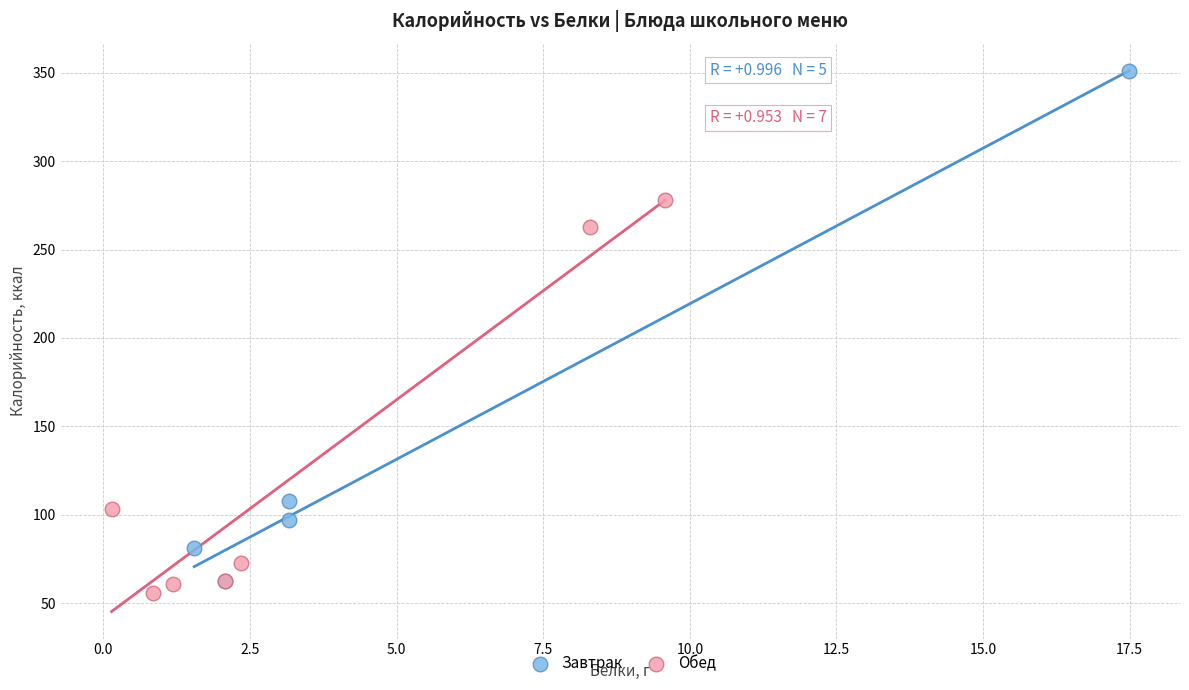

Which series reaches the minimum Y coordinate?

Обед